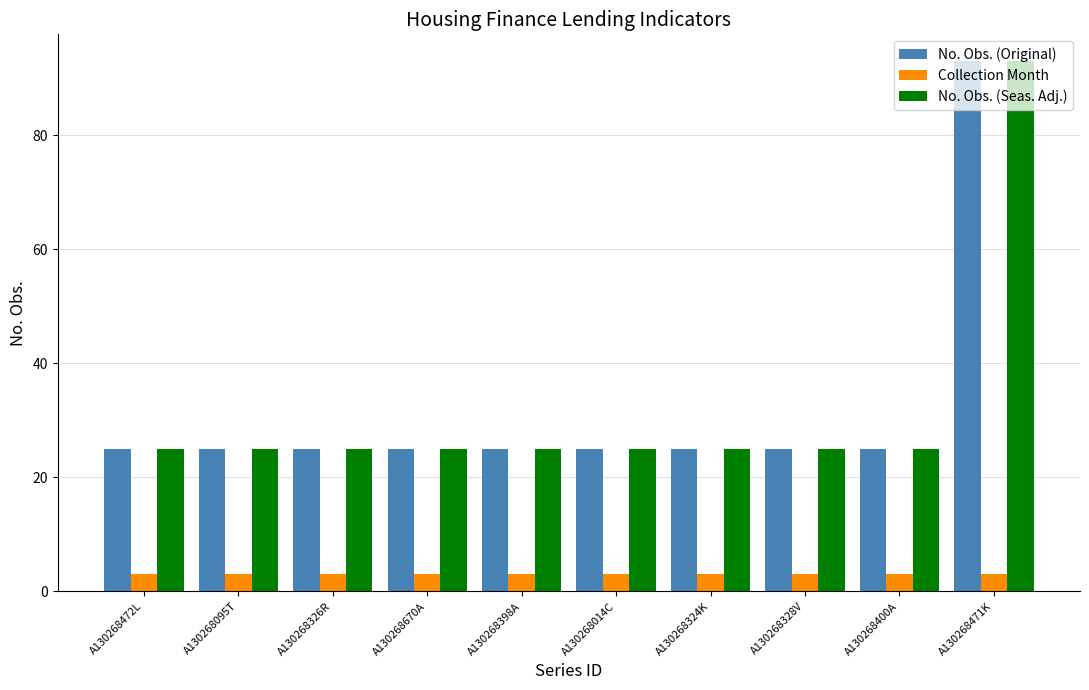

Does the chart contain any negative values?

No